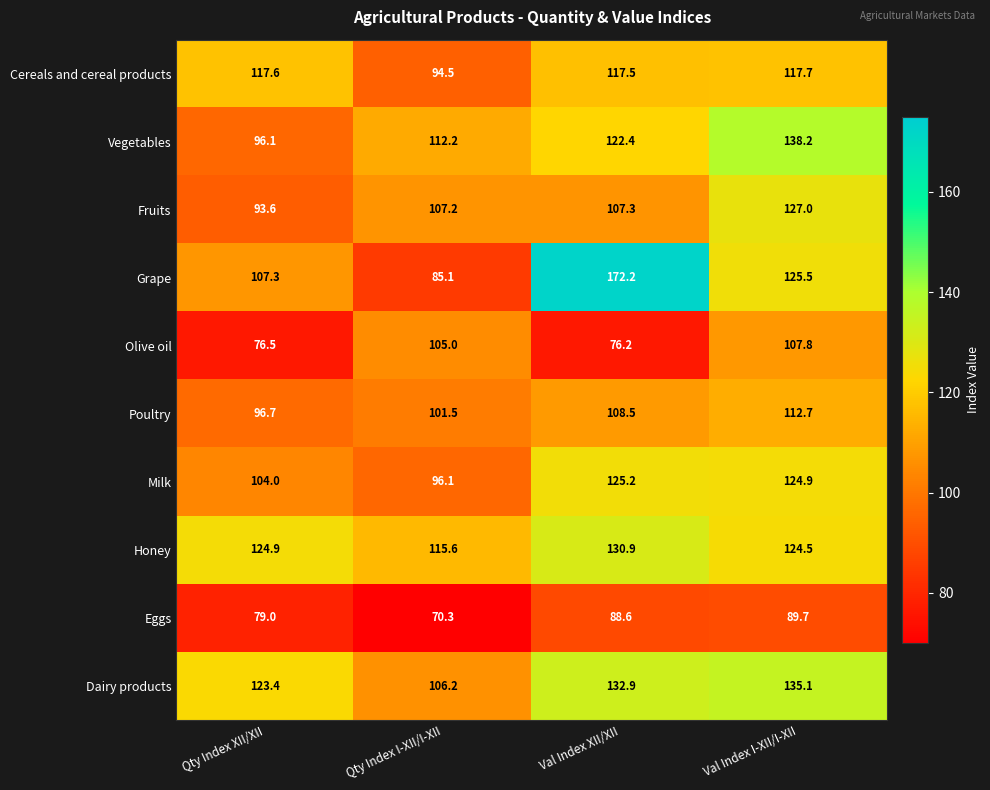

Where does the Dairy products series first go above 132?

Val Index XII/XII